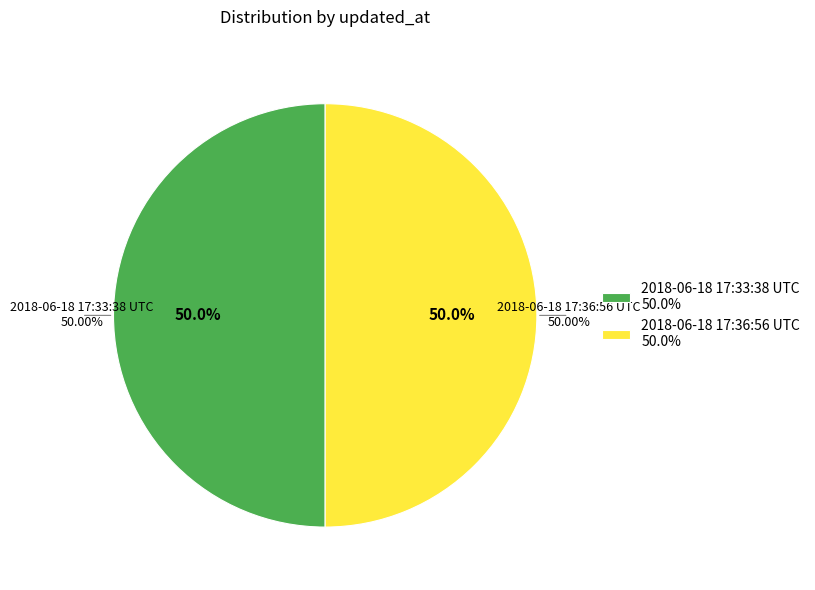

Which category has the biggest portion of the pie?

2018-06-18 17:36:56 UTC